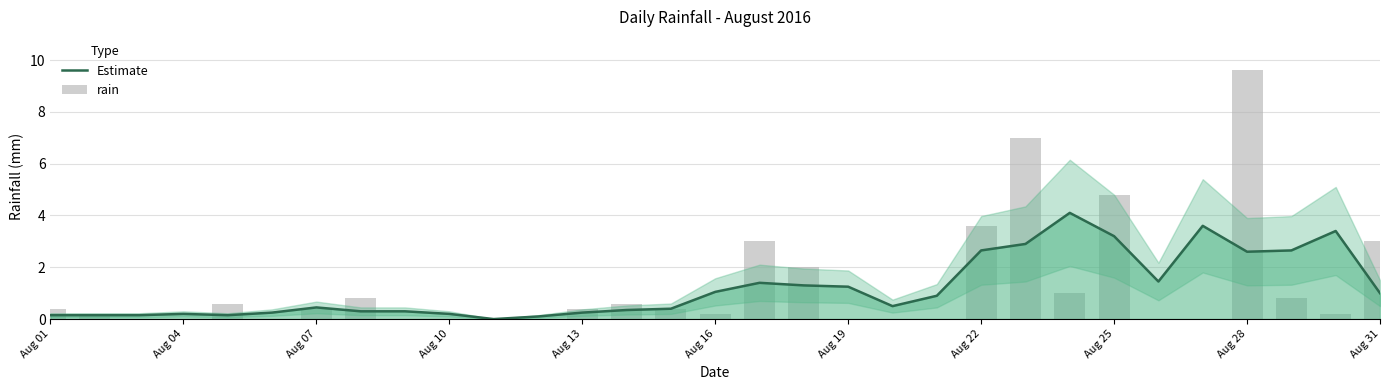

List the series in order of their peak value, highest first.

rain, Estimate